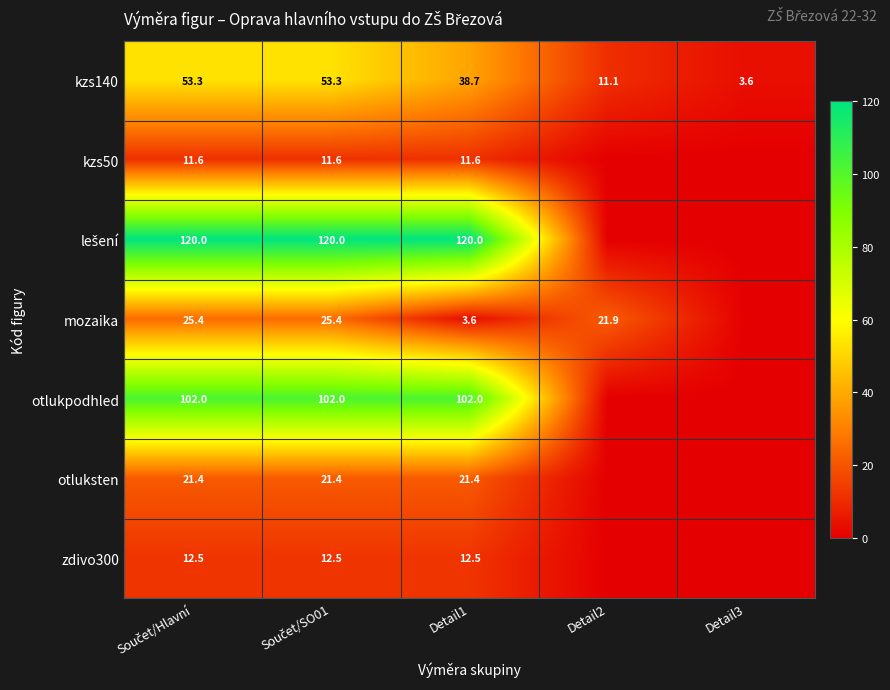

Where is kzs140 nearest to the value 28?

Detail1